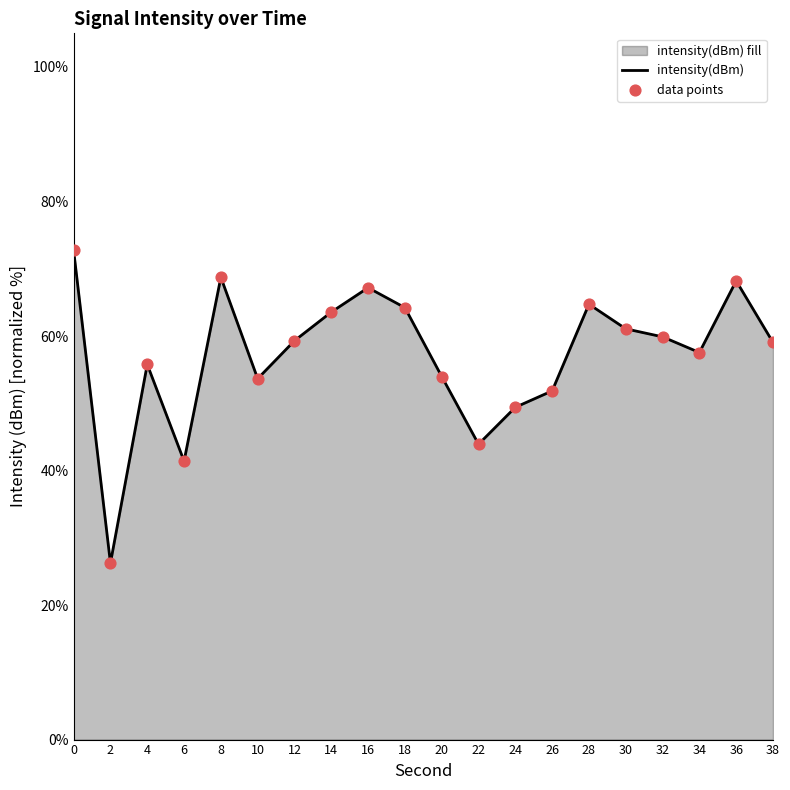

What is the change in value from 32 to 38?

-0.8